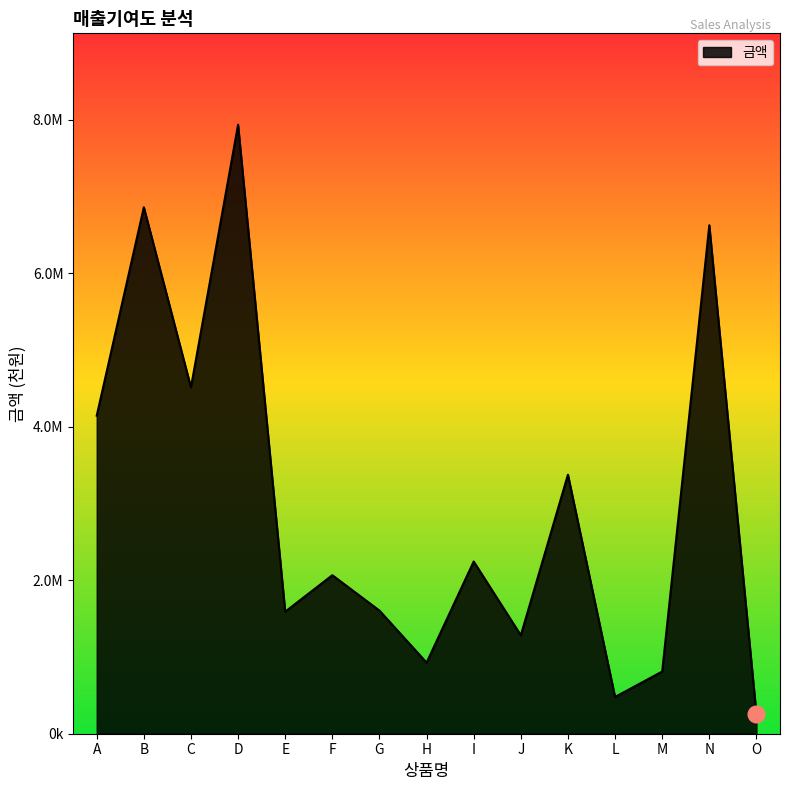

What is the difference between the maximum and minimum values?

7682173